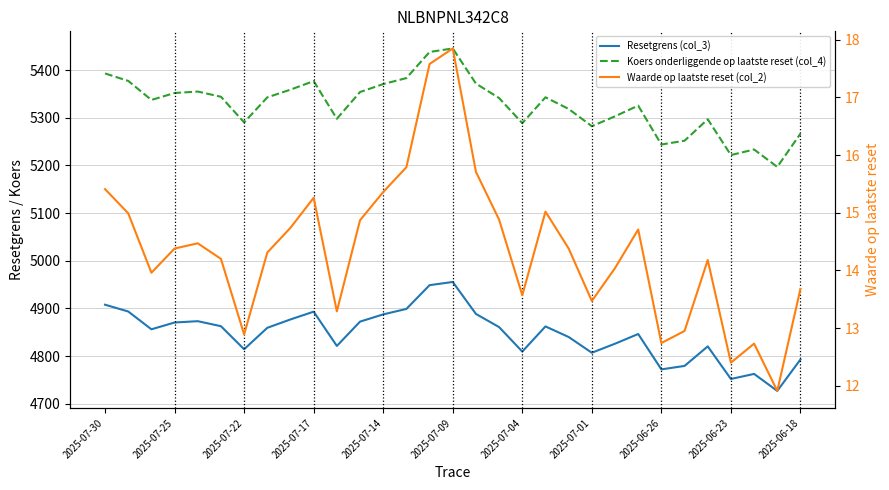

At which category does Koers onderliggende op laatste reset (col_4) reach its first local valley?

2025-07-22